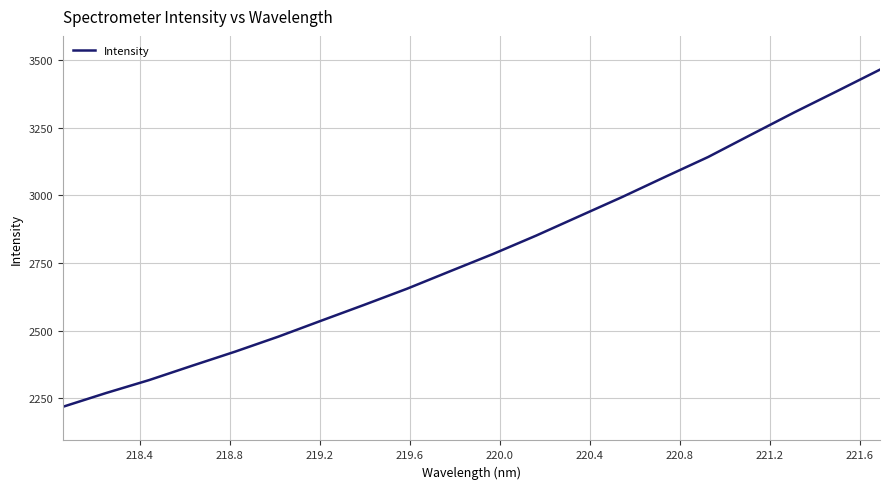

What is the minimum value shown in the chart?

2218.0